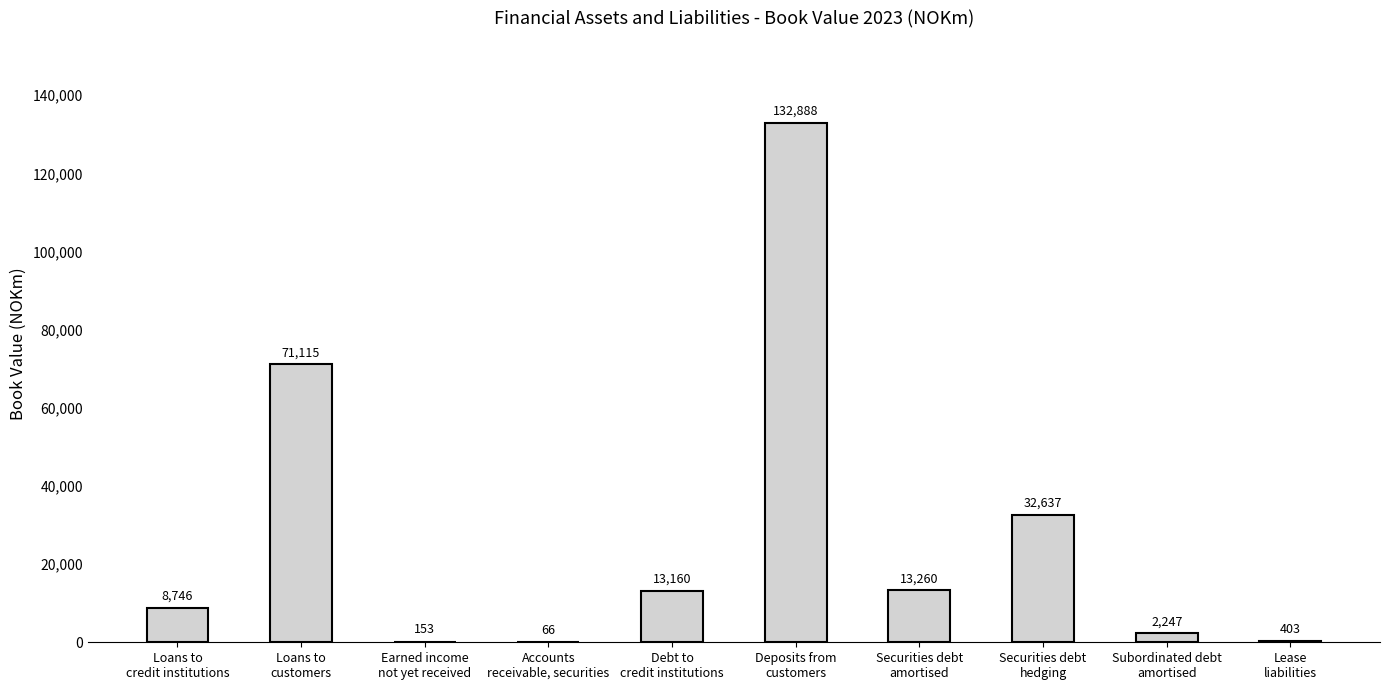

What is the greatest value displayed?

132888